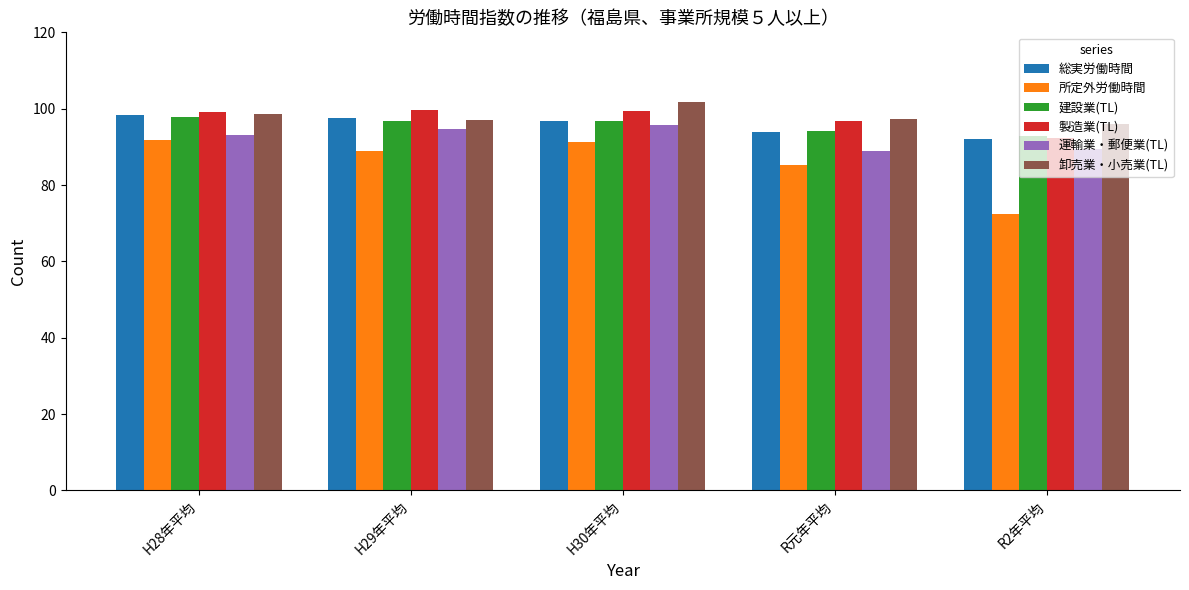

What value does the 建設業(TL) series have at R元年平均?

94.2